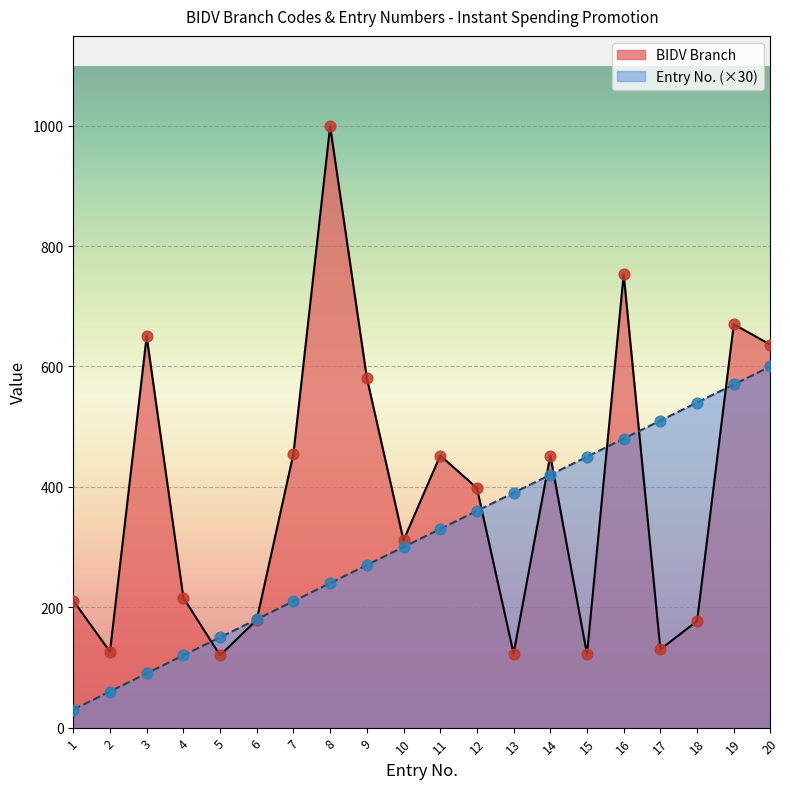

At which category is the sum across all series the highest?

19